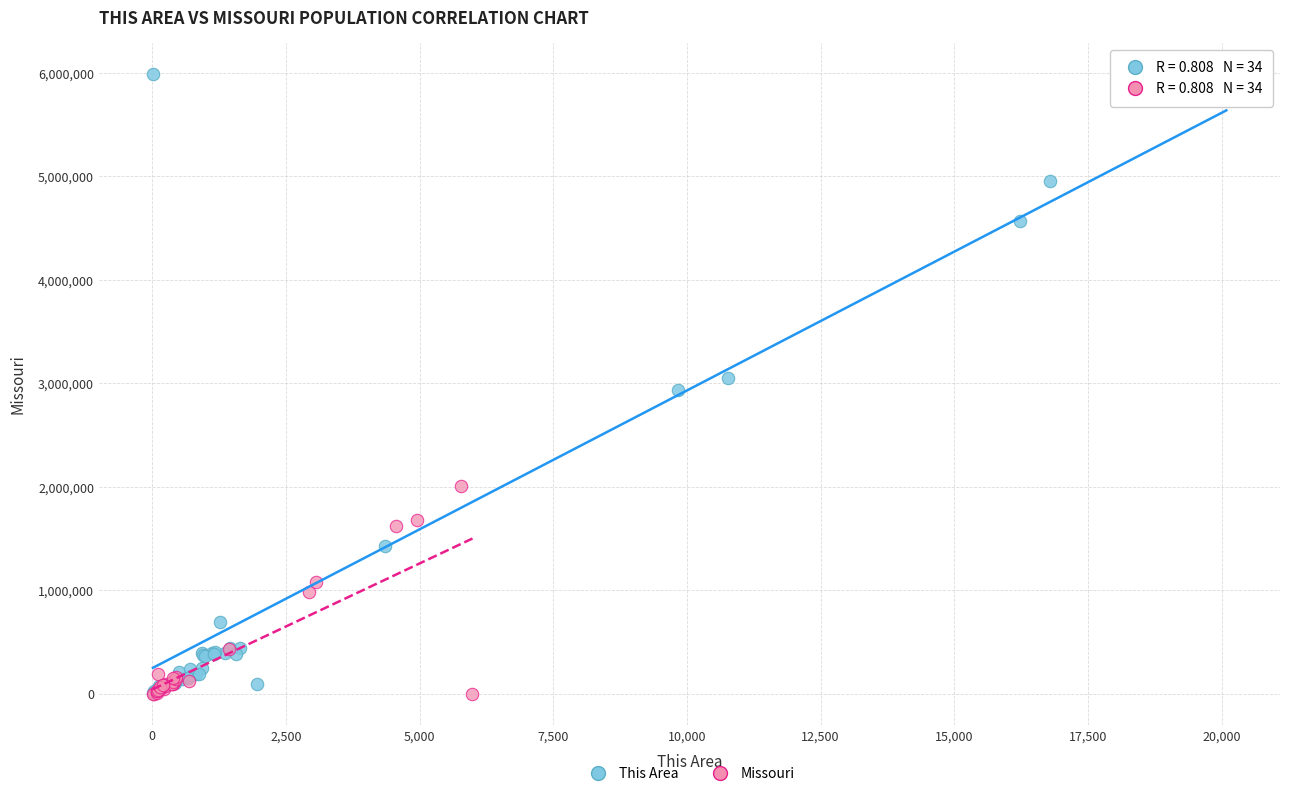

Which series has the largest Y range (max minus min)?

This Area